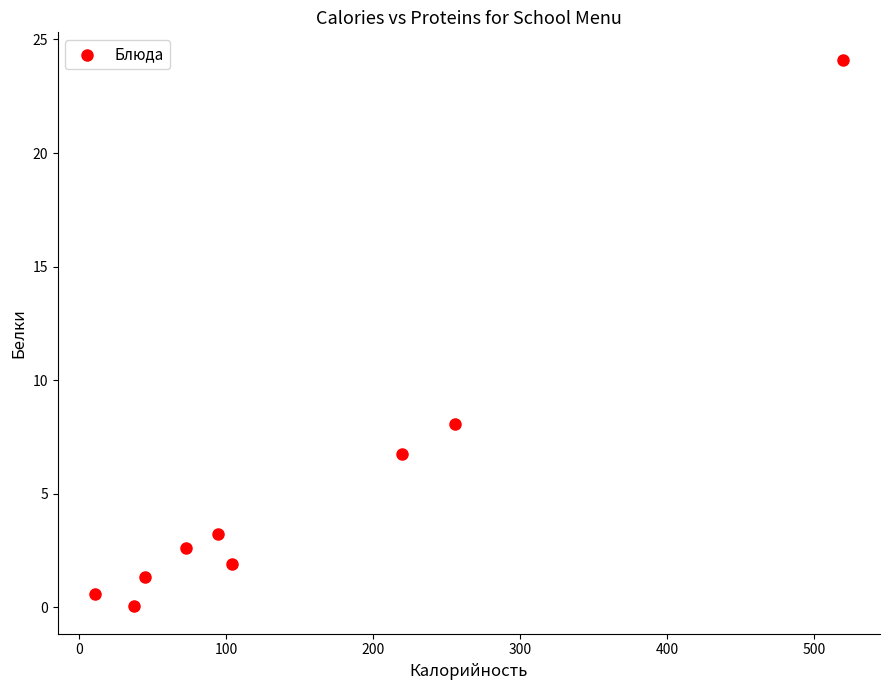

What is the range of X values (max minus min)?

508.5